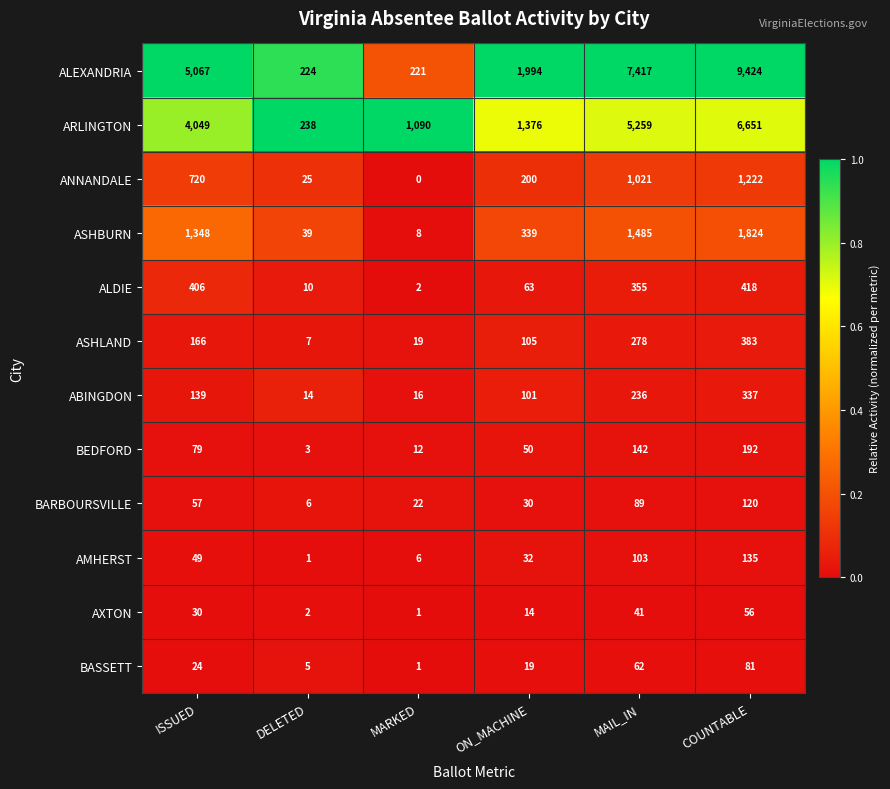

What is the greatest value displayed?

9424